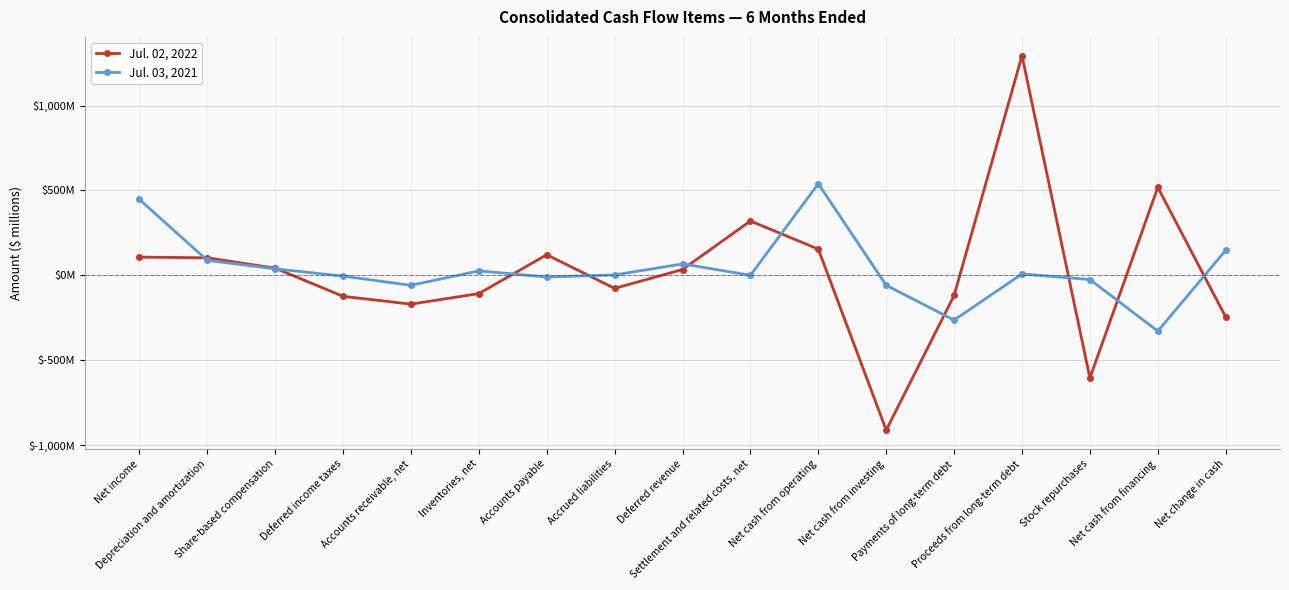

Does the chart have visible grid lines?

Yes